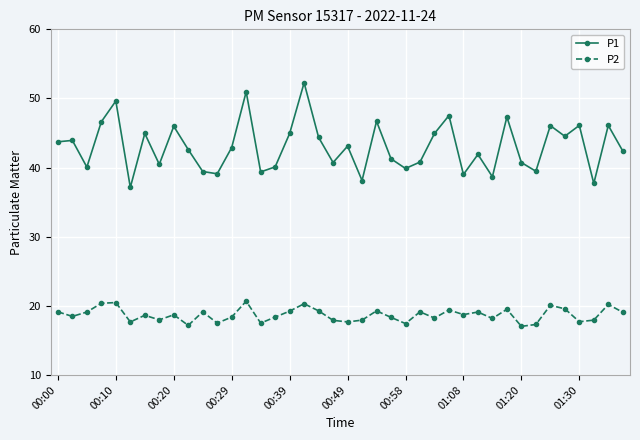

What is the difference between the maximum and minimum values in the P1 series?

15.1